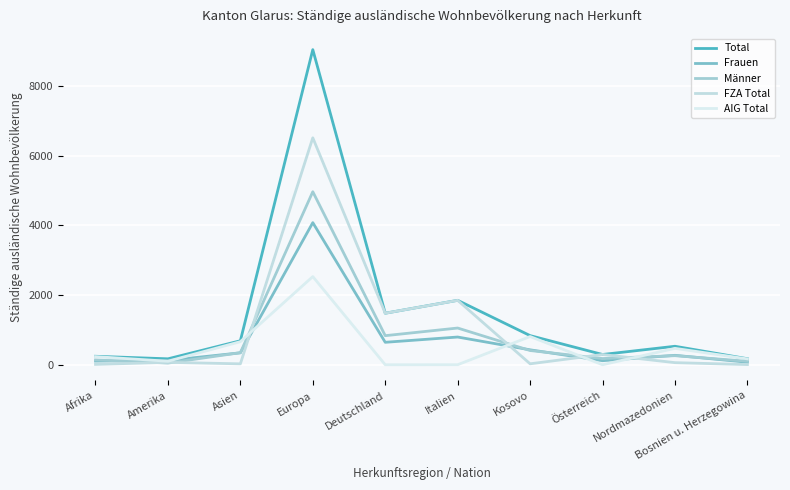

Where is the first local maximum for Total?

Europa